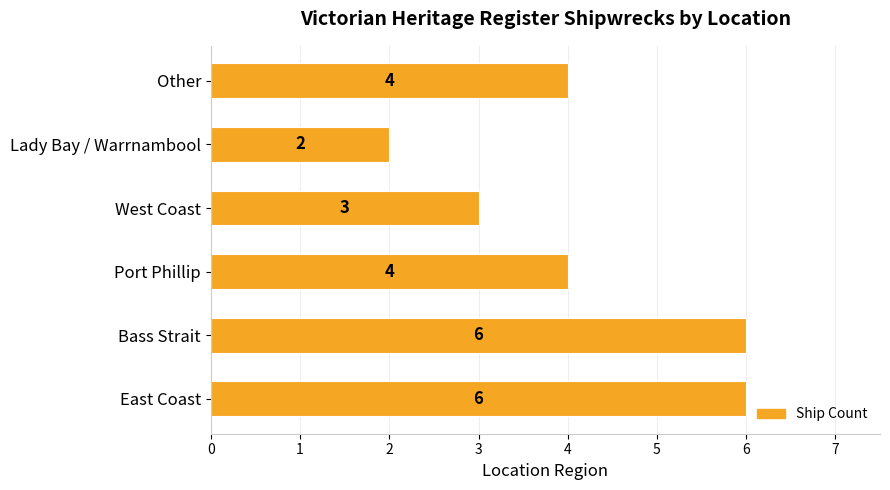

The chart shows a value of 4 at Other. True or false?

True